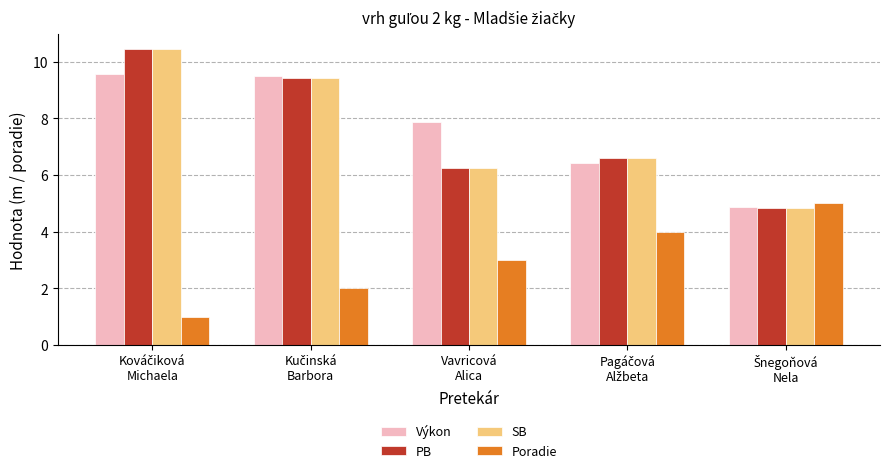

What is the spread (max minus min) of values at Vavricová
Alica?

4.9